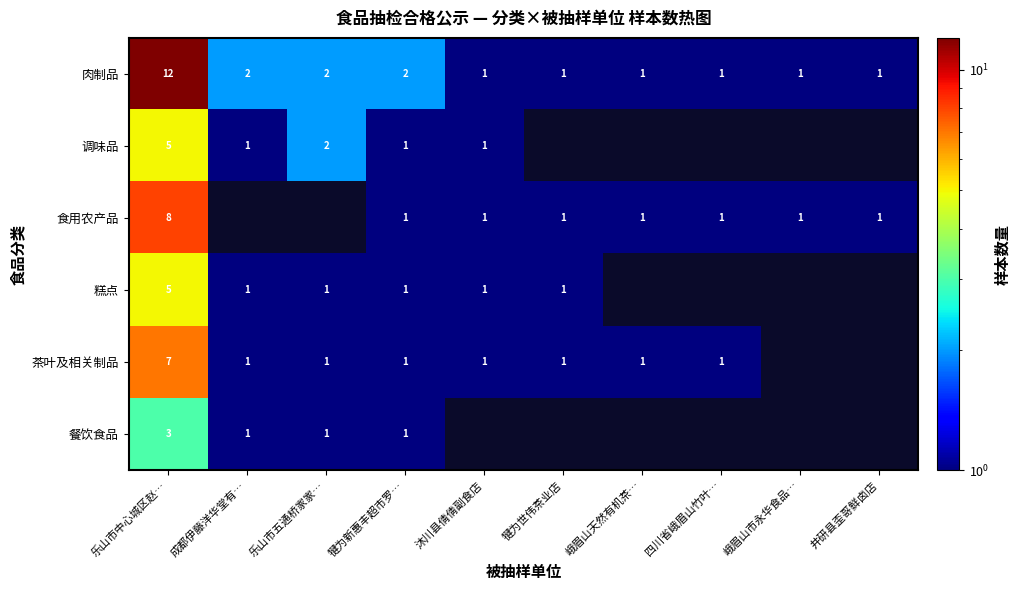

What is the sum of all 肉制品 values?

24